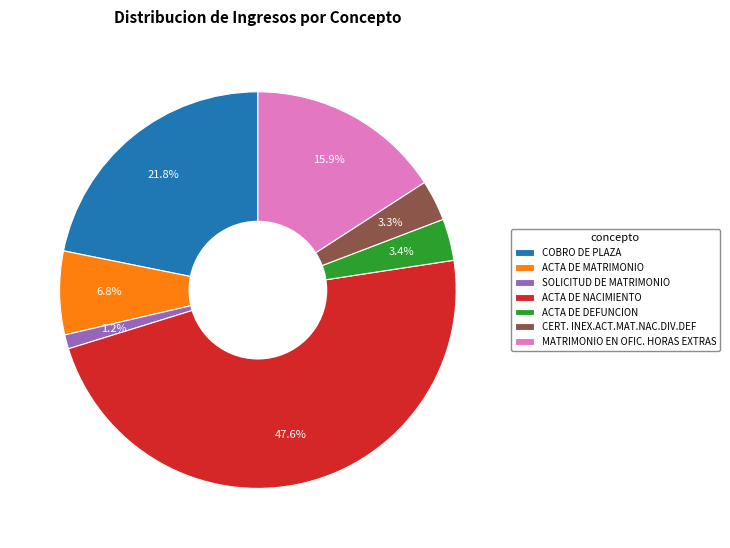

To the nearest percent, what portion does ACTA DE NACIMIENTO represent?

48%